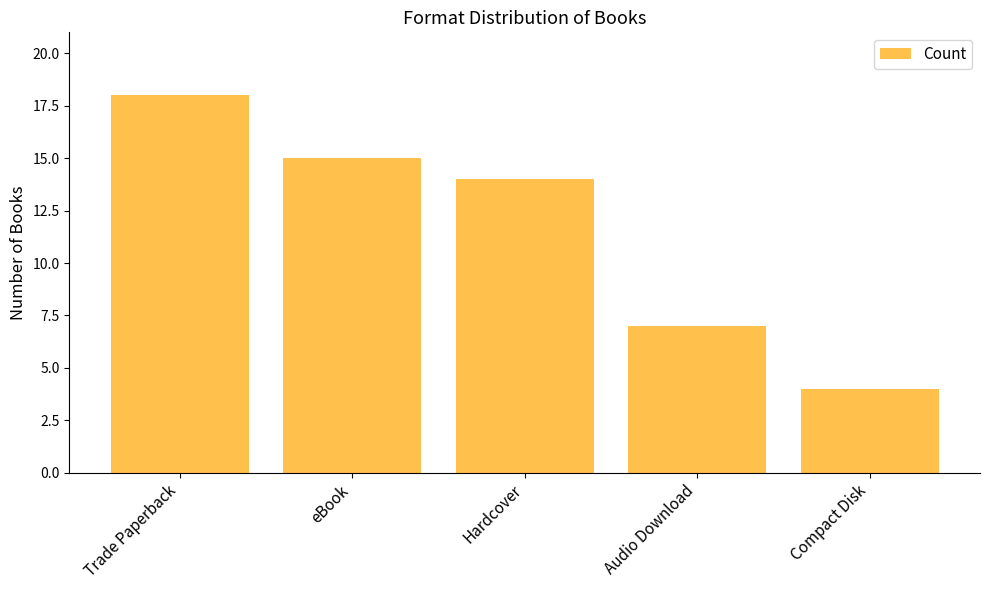

Rank the categories by value from lowest to highest.

Compact Disk, Audio Download, Hardcover, eBook, Trade Paperback